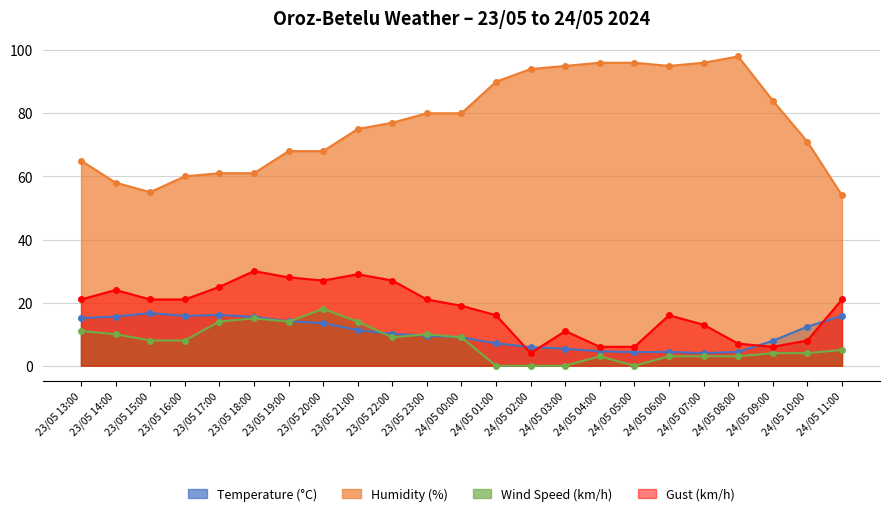

Between 23/05 18:00 and 24/05 06:00, which series saw the biggest shift?

Humidity (%)